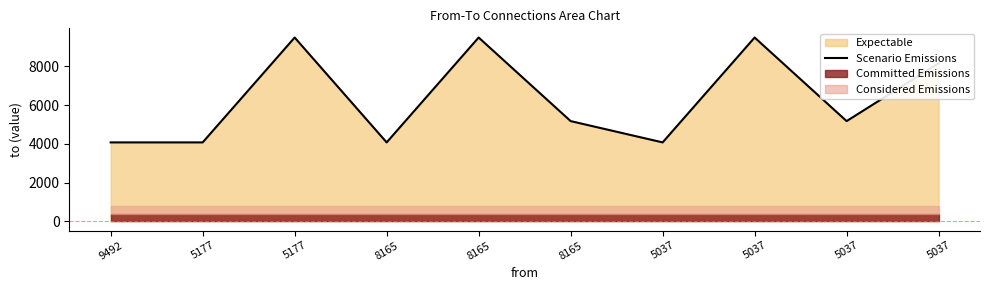

How many values are below 5177?

4